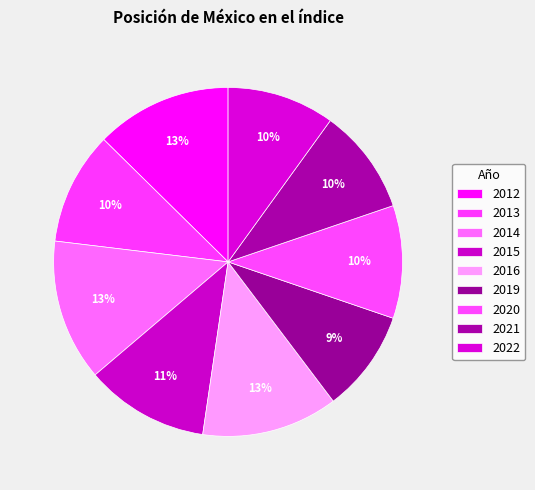

Which has a higher value, 2022 or 2021?

2022